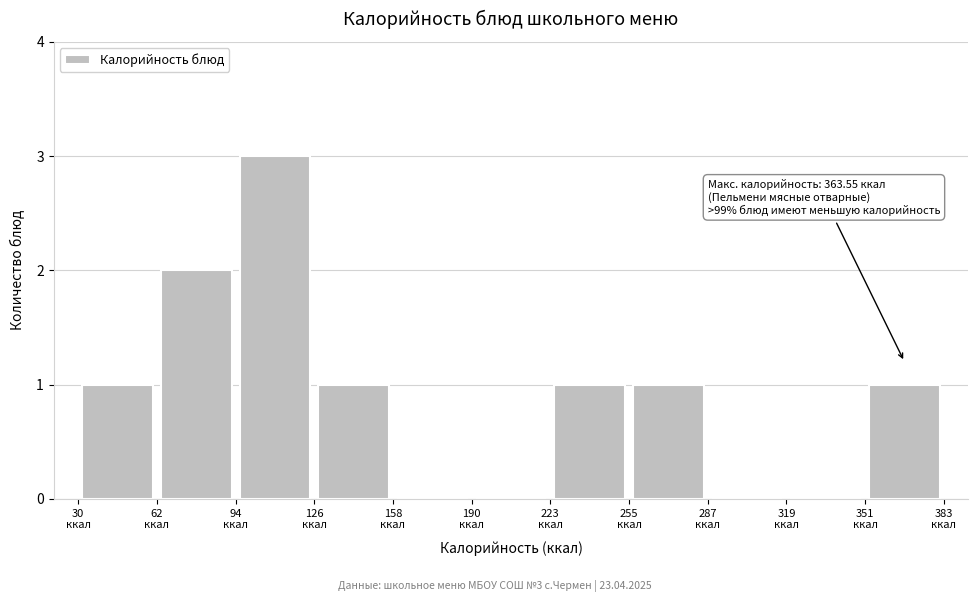

Which range on the x-axis has the tallest bar?

95 to 125